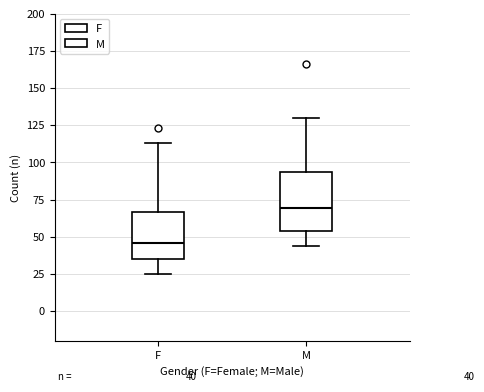

Comparing the boxes themselves (not the whiskers), which one is the tallest?

M